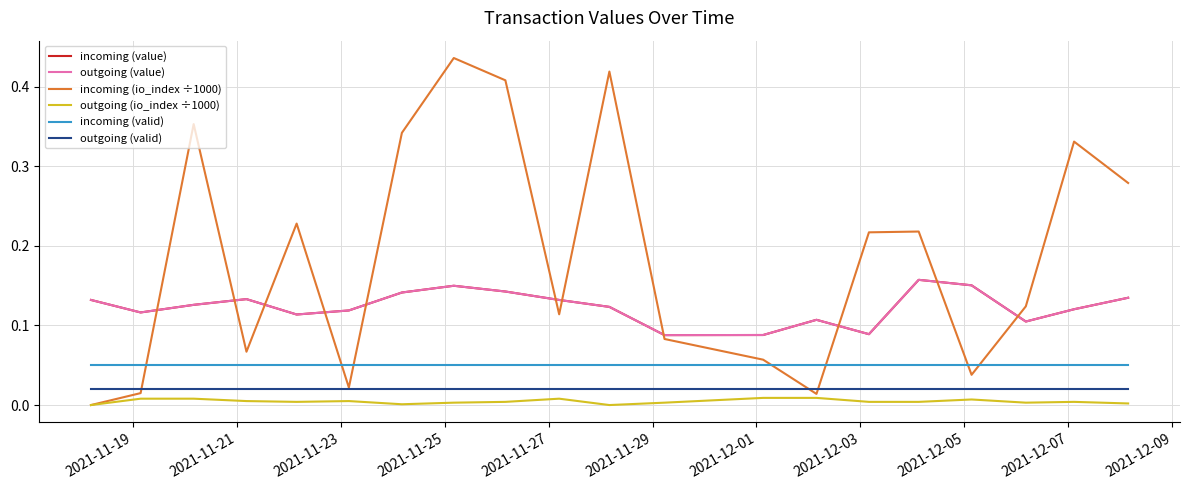

What are all the series names shown in the legend?

incoming (value), outgoing (value), incoming (io_index ÷1000), outgoing (io_index ÷1000), incoming (valid), outgoing (valid)